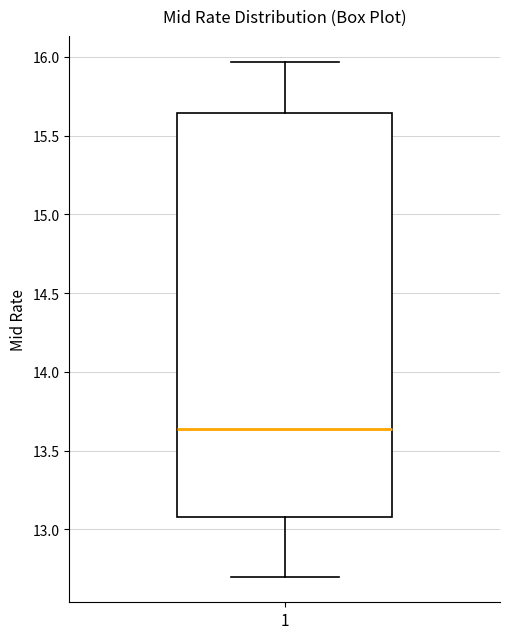

Where does the lower whisker of the box at x = 1 end on the y-axis? The values are not printed on the chart, so give them approximately, as read against the axis.

12.70